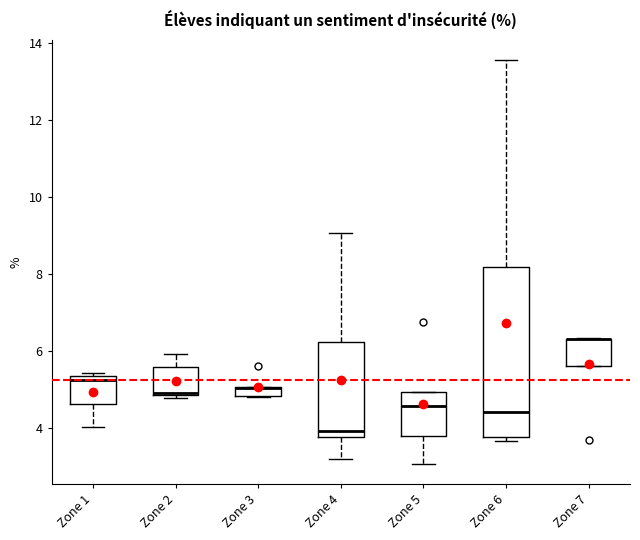

Where does the lower whisker of the box for Zone 4 end on the y-axis? The values are not printed on the chart, so give them approximately, as read against the axis.

3.2